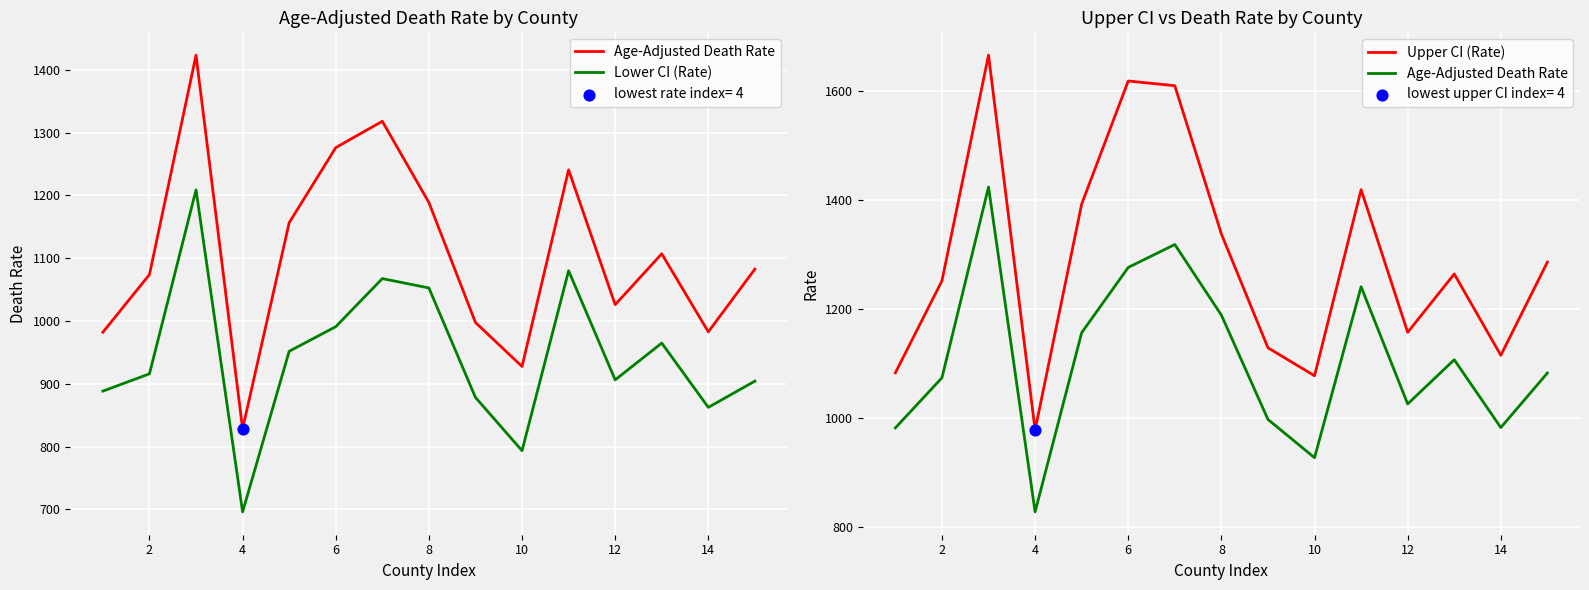

At how many categories does at least one series exceed 1402?

4